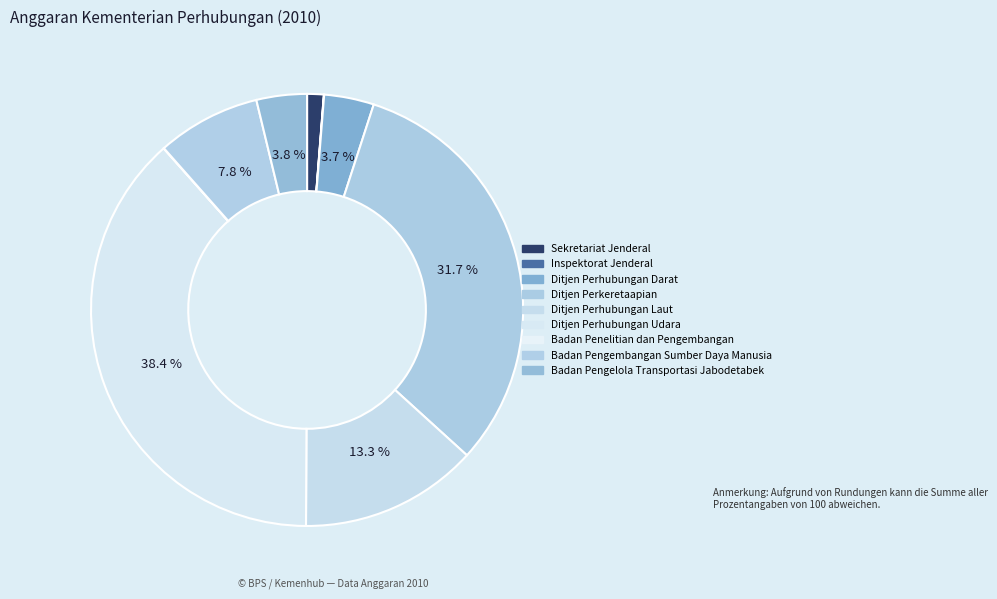

The Sekretariat Jenderal slice represents 14% of the pie. True or false?

False